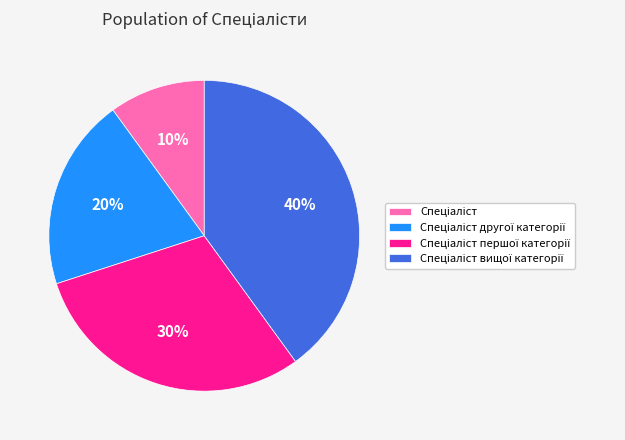

To the nearest percent, what is the average slice percentage?

25%